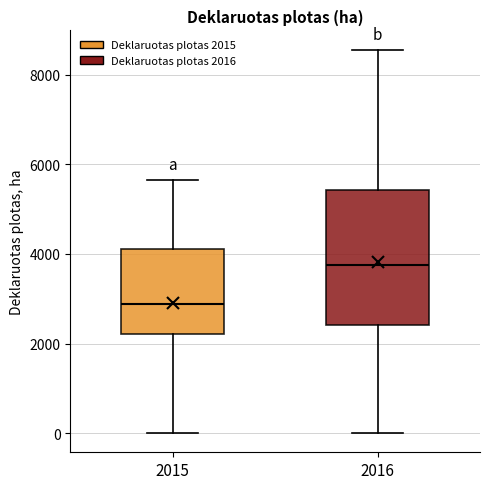

Reading left to right, transcribe this box plot: for each box, give where its median line is, the range the box spans, and where its two whiskers end, as read against the y-axis. The values are not printed on the chart, so give them approximately, as read against the axis.

2015: median 2800, box 2200 to 4200, whiskers 0 to 5600
2016: median 3800, box 2400 to 5400, whiskers 0 to 8600